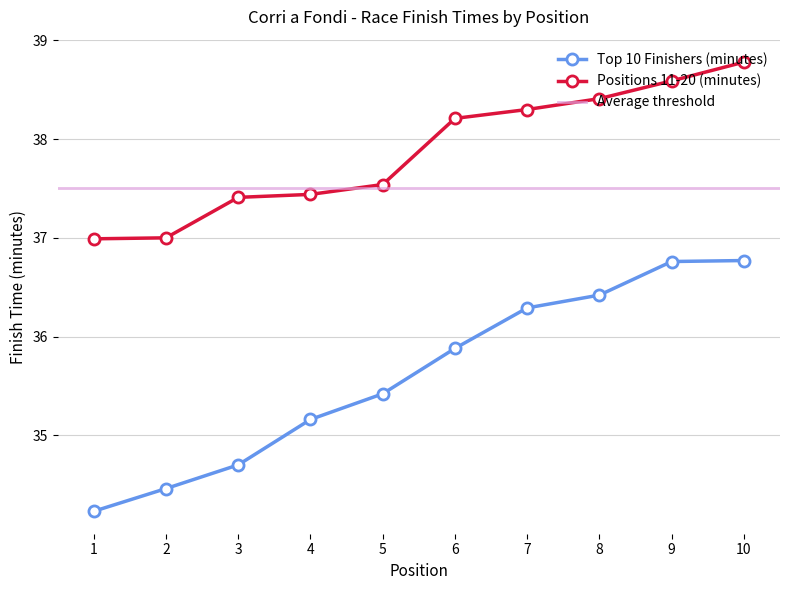

What is the lowest value of the Top 10 Finishers (minutes) series?

34.2